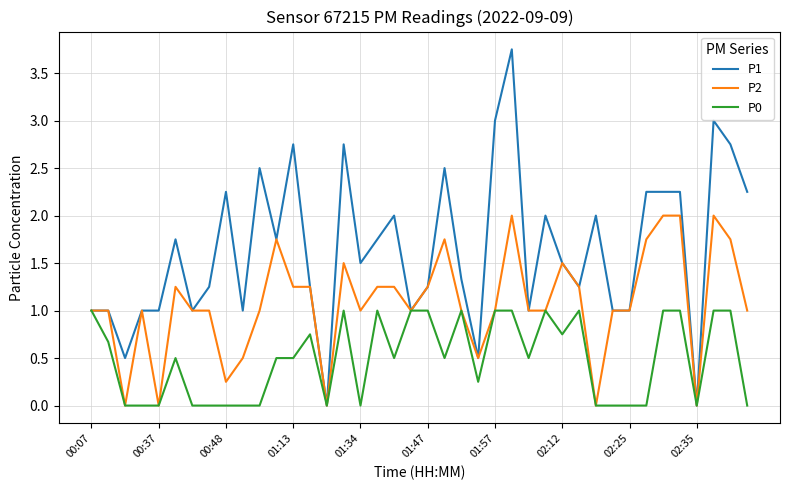

How many P0 values are between 0 and 1?

40